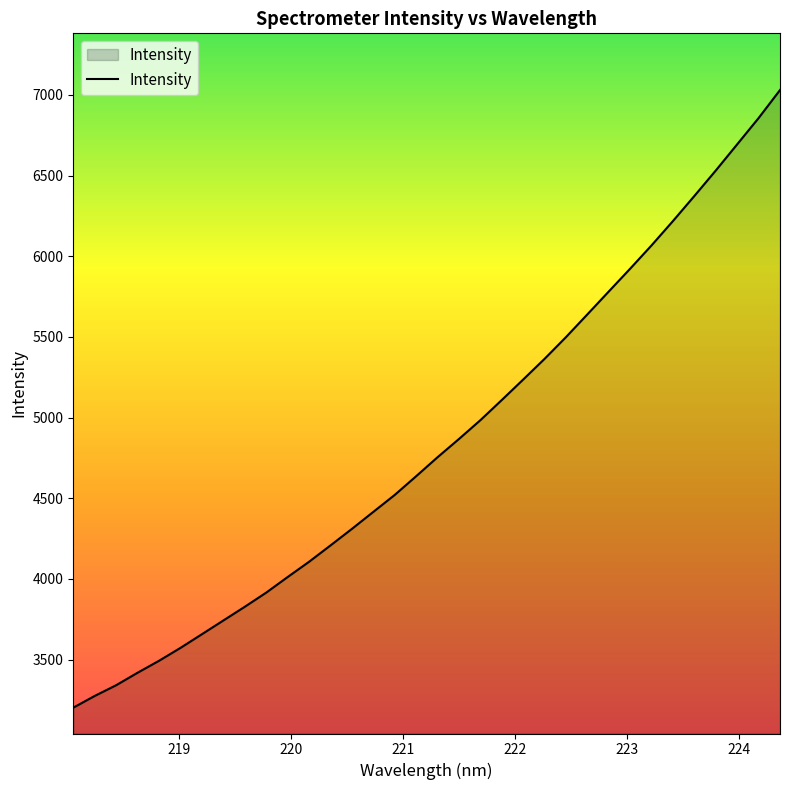

What is the maximum value shown in the chart?

7030.3